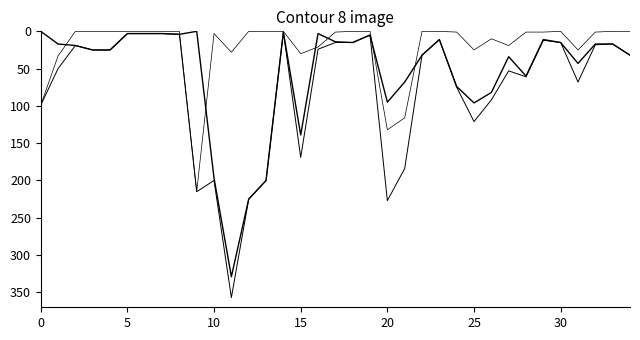

The Qty Salida series shows -109 at 30. True or false?

False